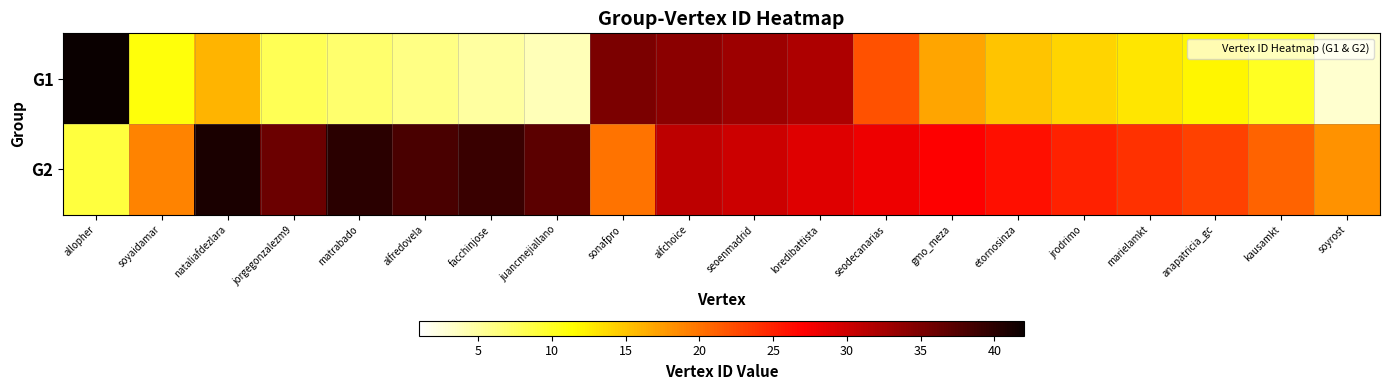

Count the number of data series in this chart.

2